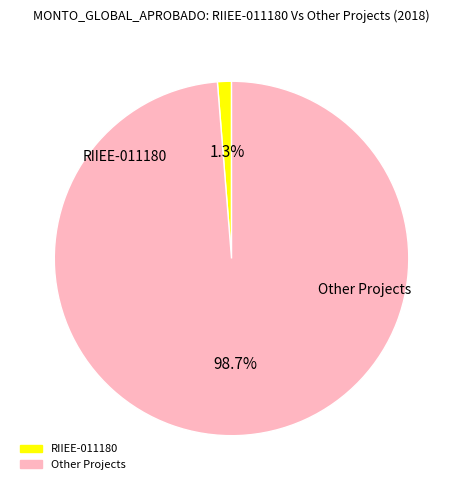

Is there a majority slice in this chart?

Yes